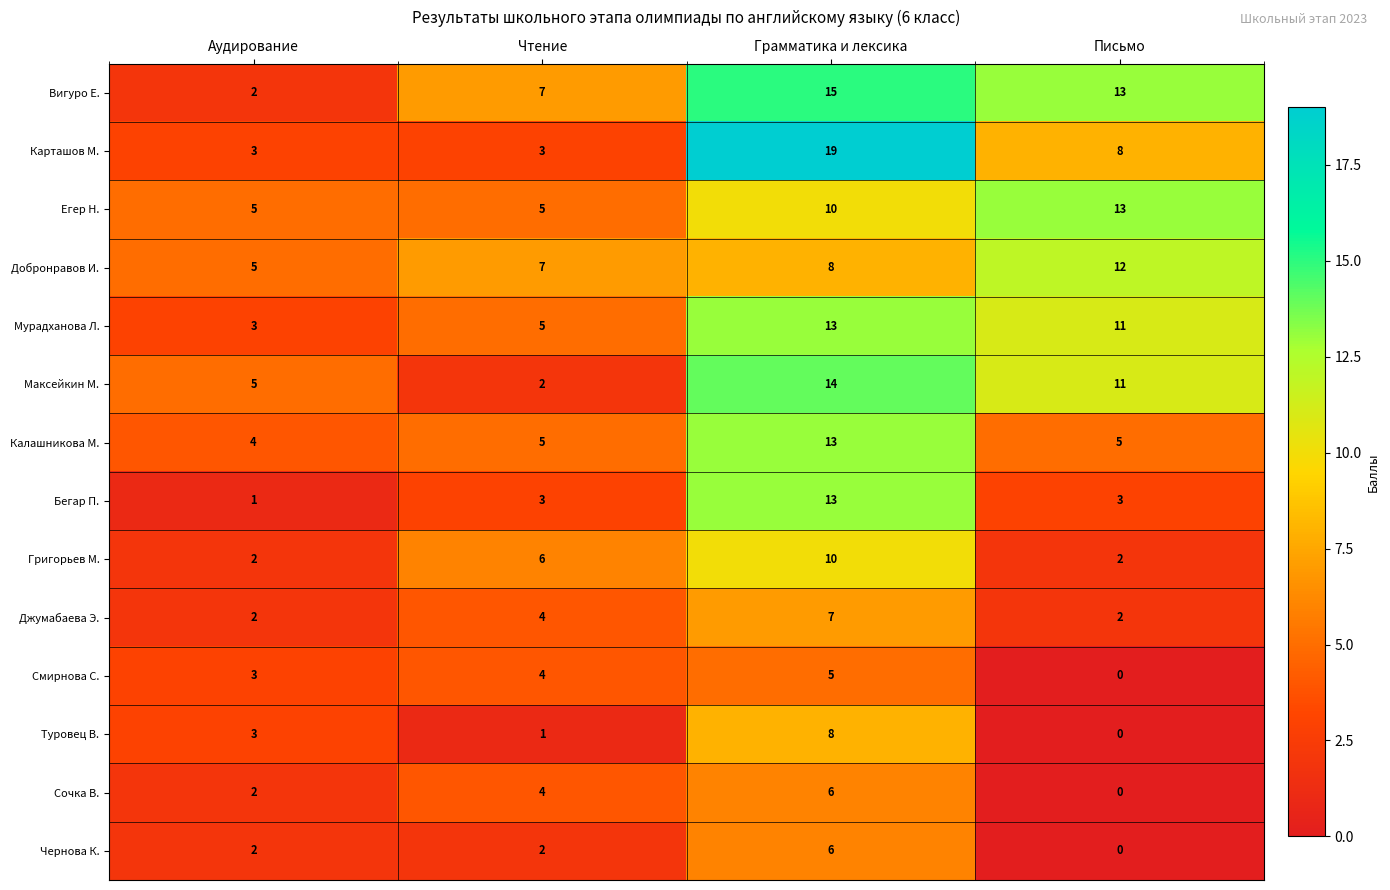

What is the difference between the highest and lowest values at Письмо?

13